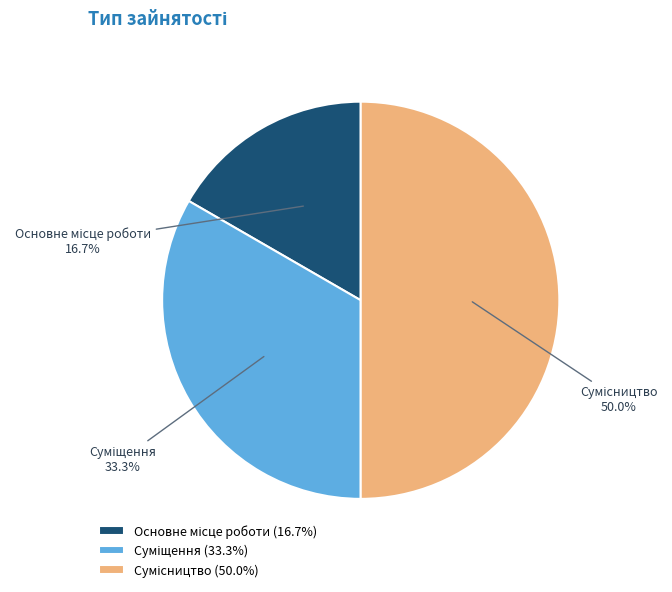

Count the number of slices in the pie.

3